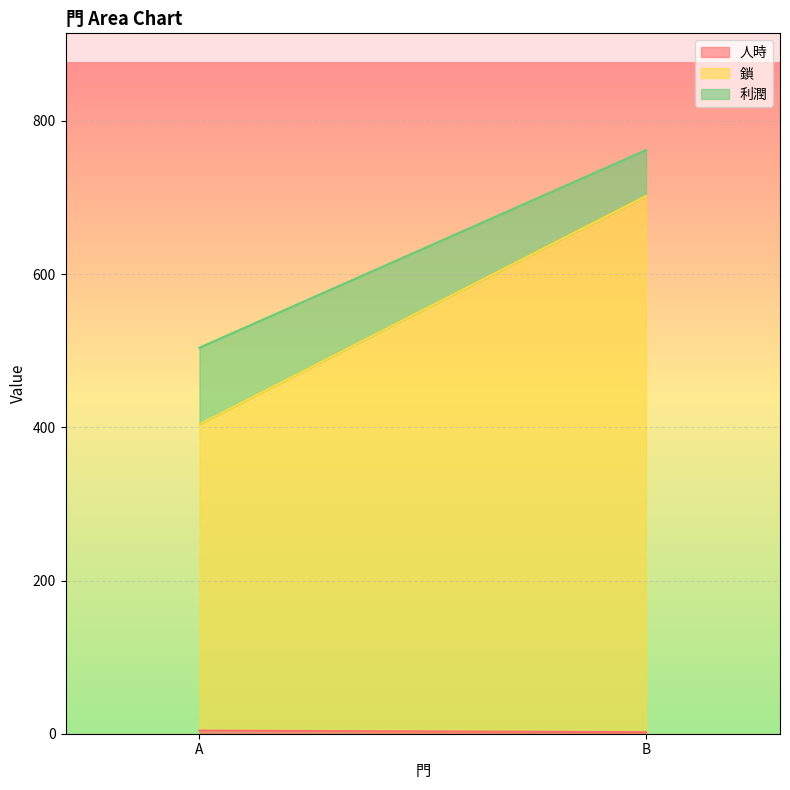

What is the approximate value of 人時 at B?

2